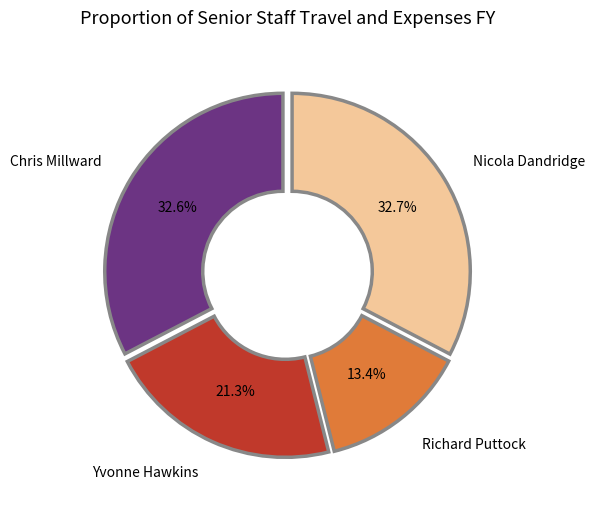

To the nearest percent, what percentage of the pie is Chris Millward?

33%